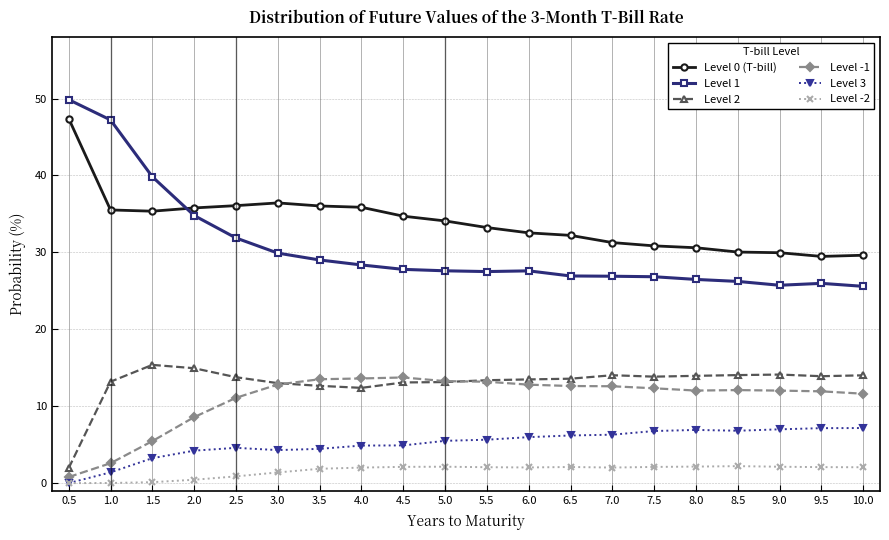

What is the sum of all Level 3 values?

103.4